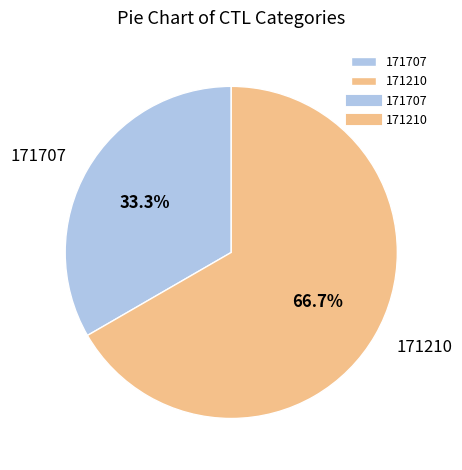

Which has a higher value, 171210 or 171707?

171210